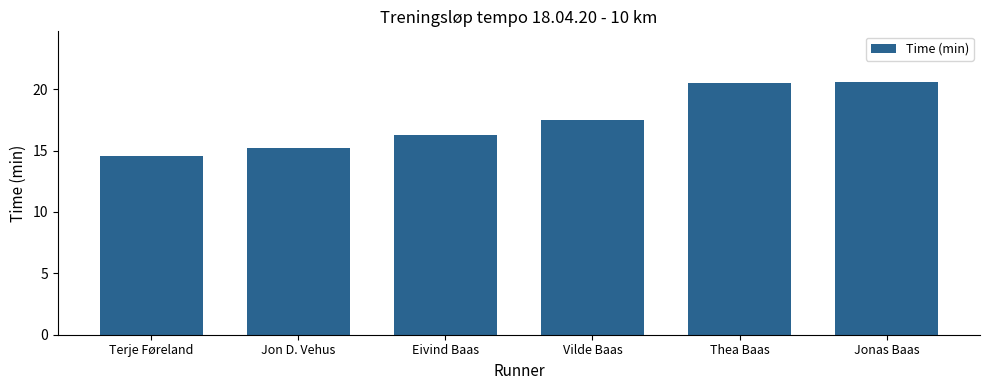

What is the difference between the maximum and minimum values?

6.0